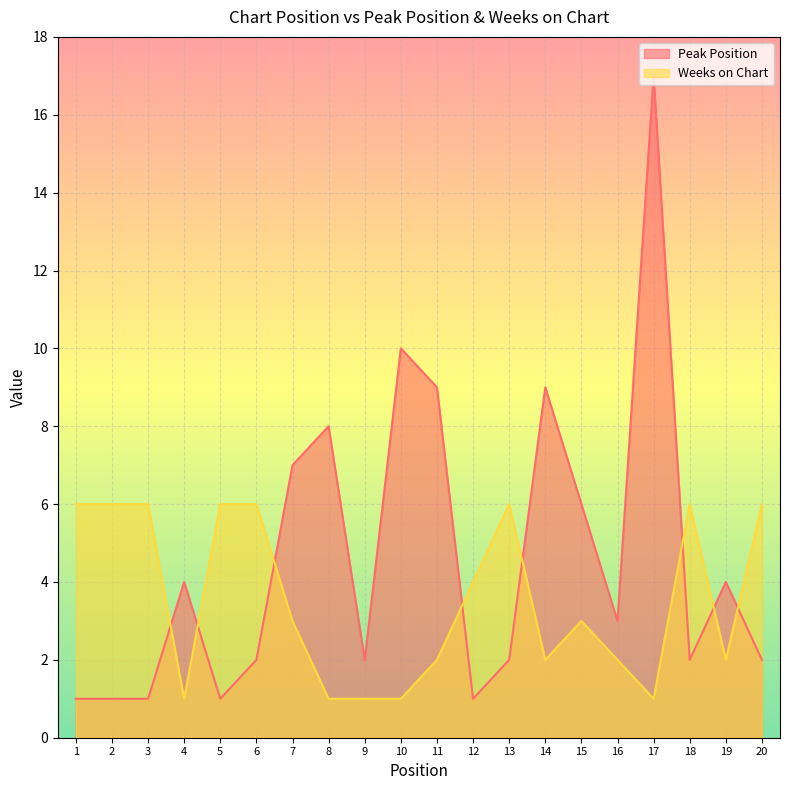

Count the number of data series in this chart.

2